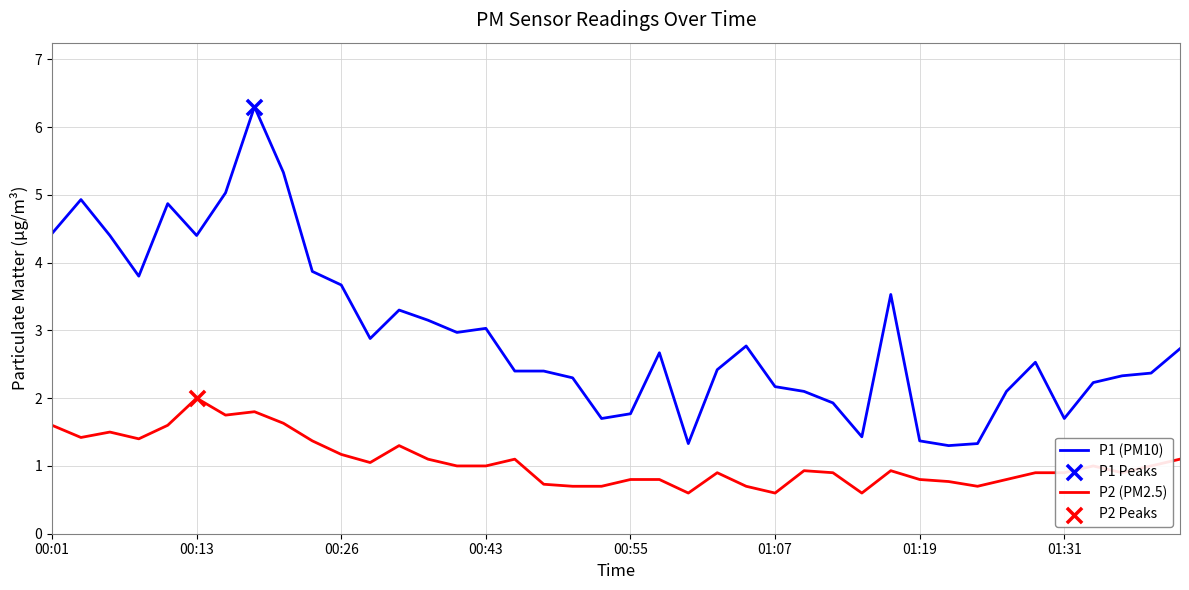

What is the smallest value displayed?

0.6